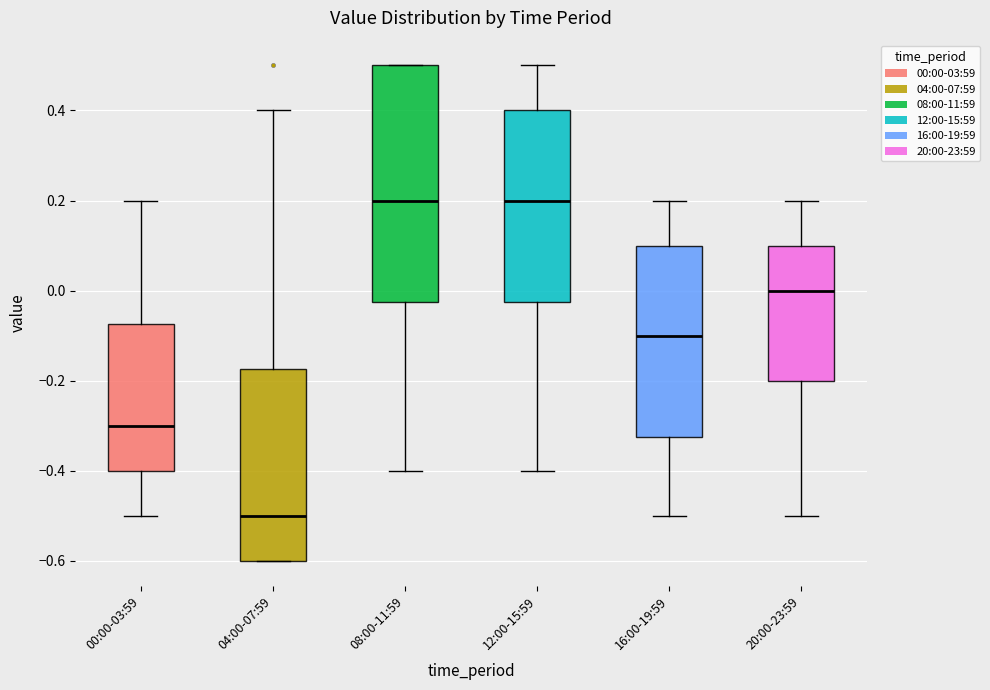

Which box has the lowest median line?

04:00-07:59